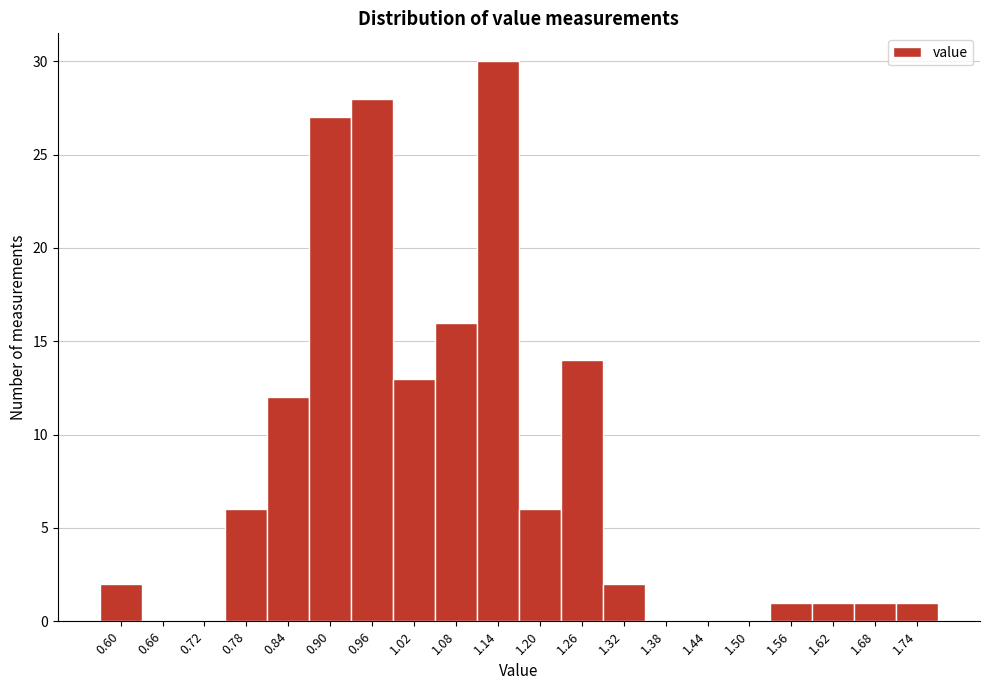

Reading left to right, extract all data points from this chart.

0.60=2	0.66=0	0.72=0	0.78=6	0.84=12	0.90=27	0.96=28	1.02=13	1.08=16	1.14=30	1.20=6	1.26=14	1.32=2	1.38=0	1.44=0	1.50=0	1.56=1	1.62=1	1.68=1	1.74=1